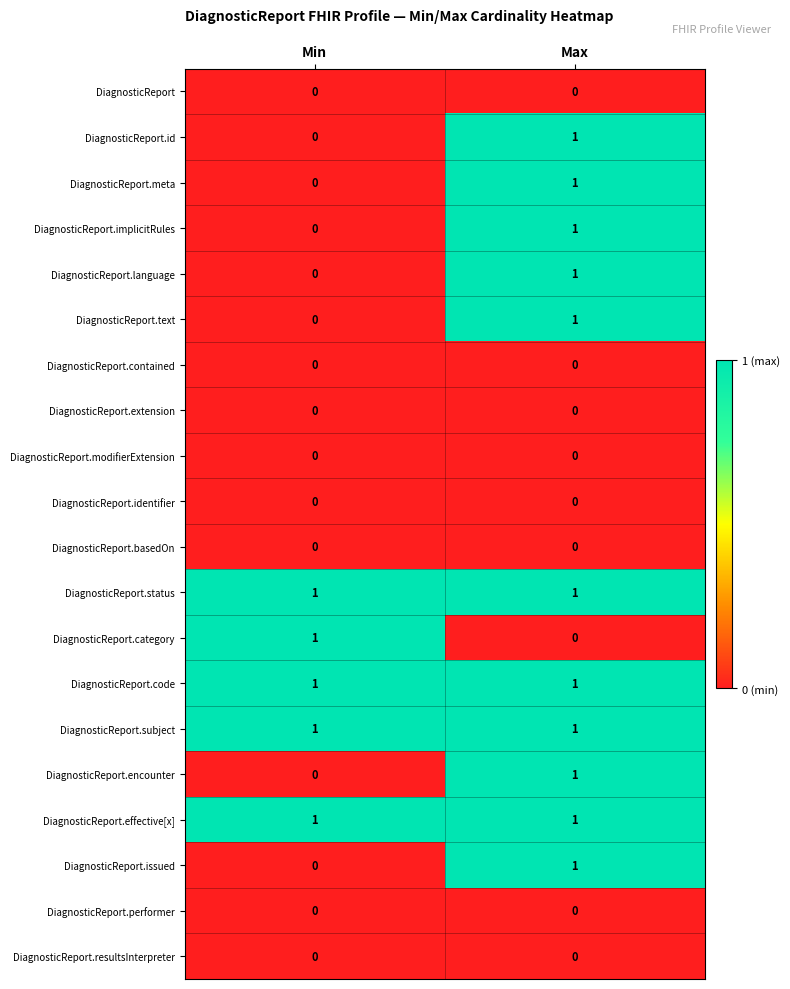

Count the number of categories in the chart.

2